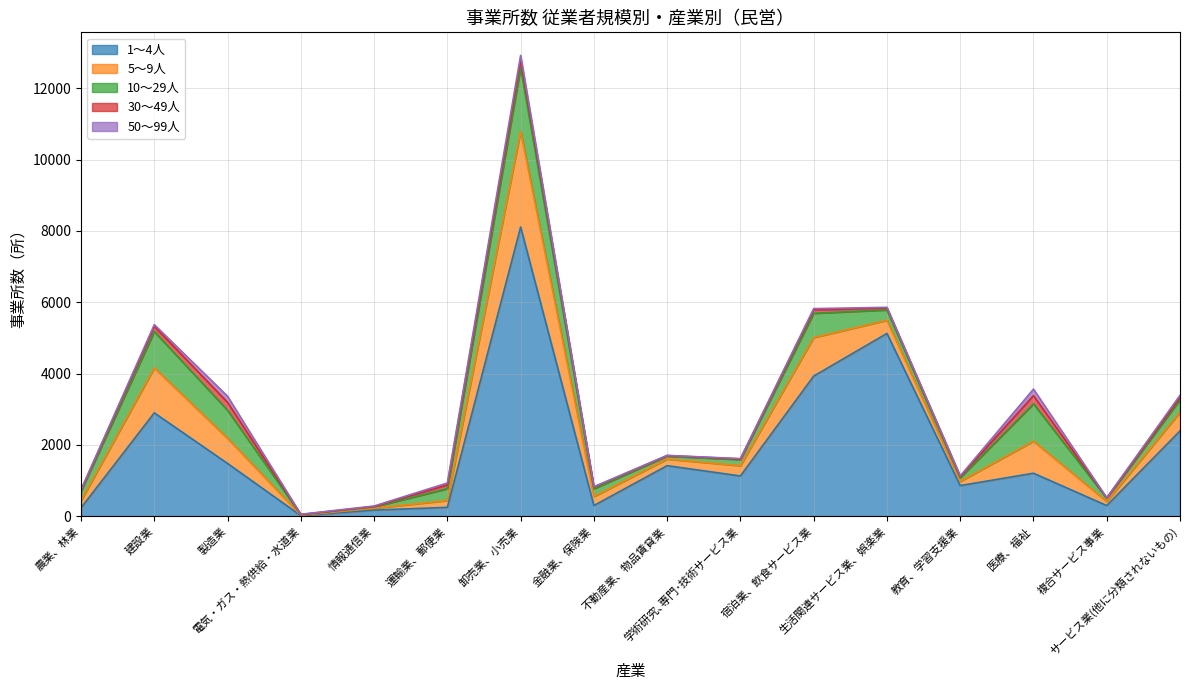

Which series has the widest spread of values?

1～4人